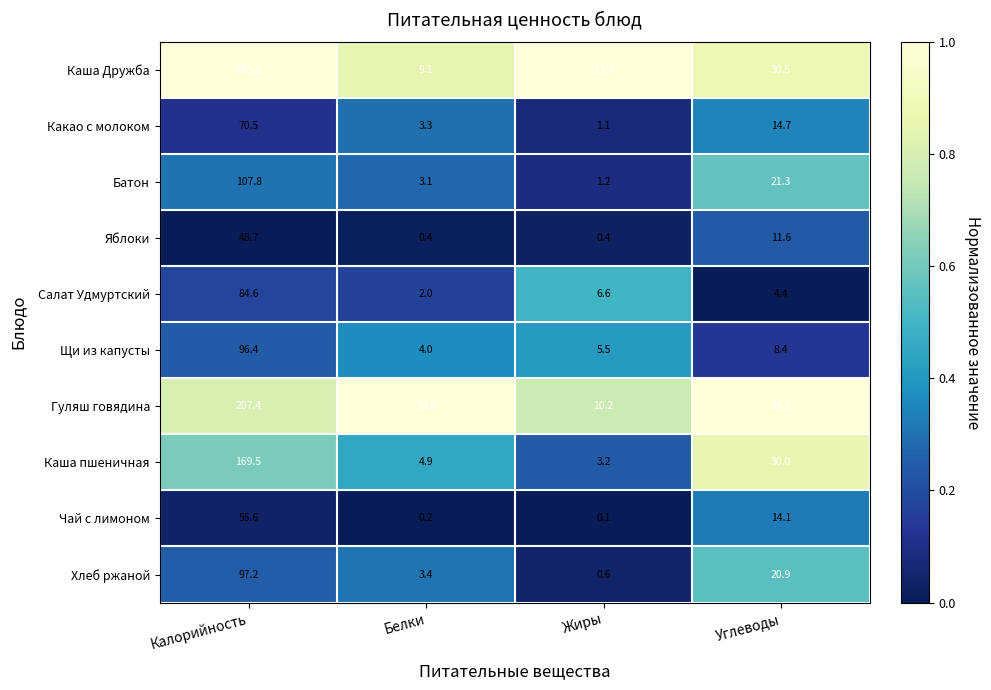

True or false: Салат Удмуртский has a value of 2.9 at Белки.

False